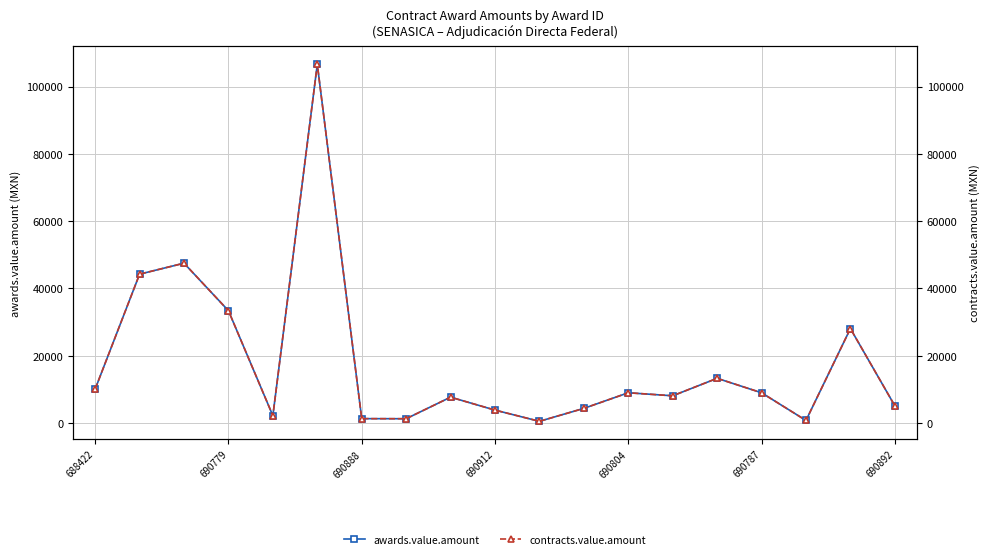

Reading right to left, list all the values displayed in this chart.

awards.value.amount: 5127.0	28080.0	769.0	9000.0	13293.6	8100.0	9000.0	4360.0	512.7	3845.2	7690.5	1281.8	1308.0	106640.0	2180.0	33396.0	47520.0	44257.2	10090.0
contracts.value.amount: 5127.0	28080.0	769.0	9000.0	13293.6	8100.0	9000.0	4360.0	512.7	3845.2	7690.5	1281.8	1308.0	106640.0	2180.0	33396.0	47520.0	44257.2	10090.0